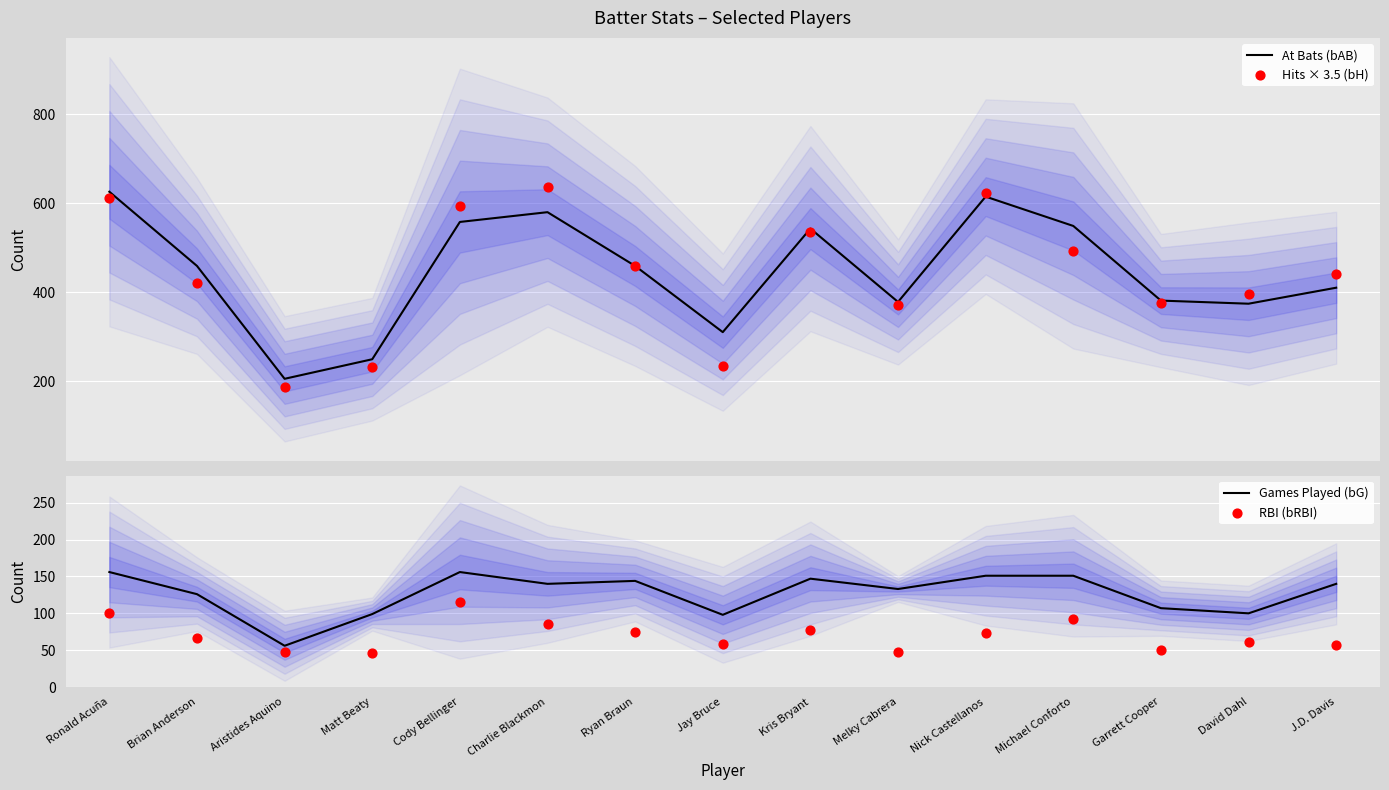

Which series has the largest total across all categories?

At Bats (bAB)